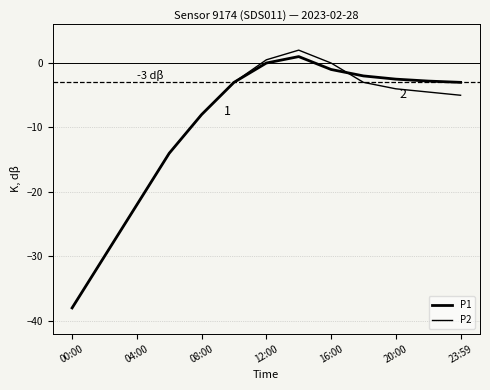

At which label does P2 reach its minimum?

00:00